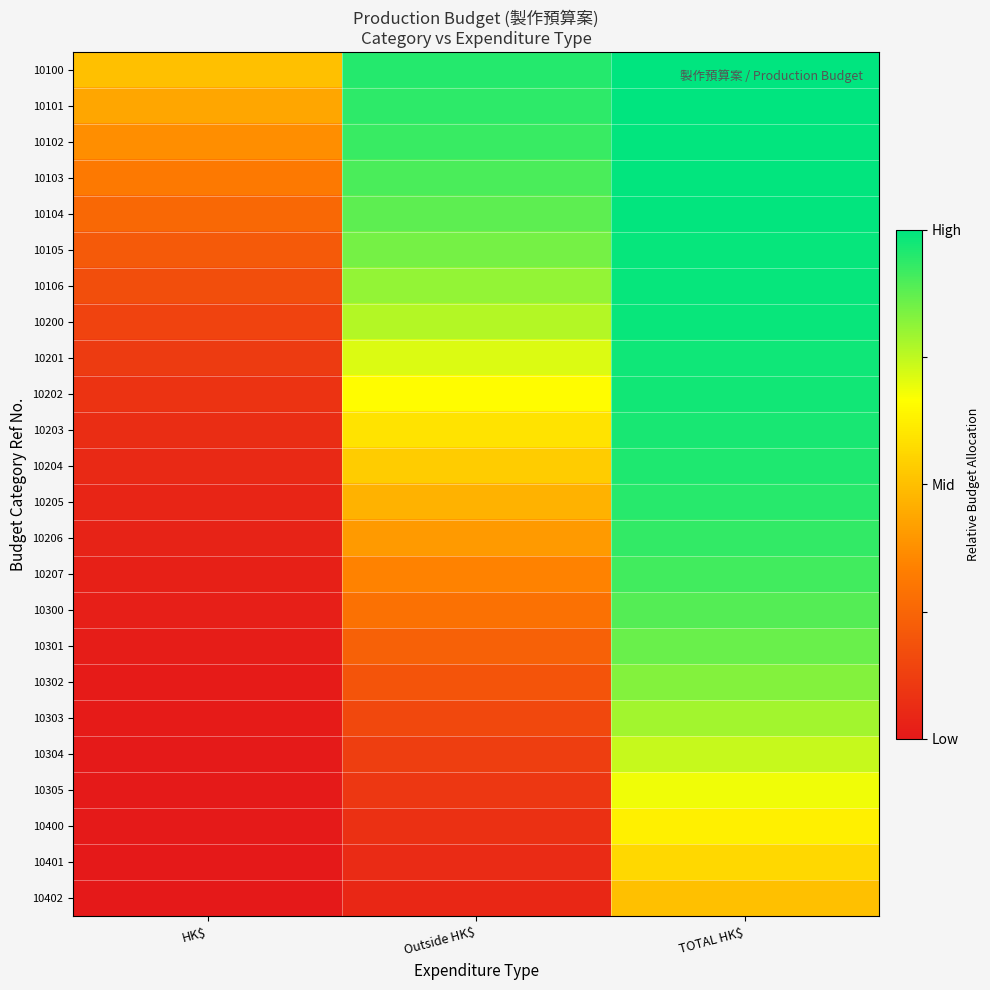

Reading left to right, transcribe all the data shown in this chart.

10100: HK$=0.5	Outside HK$=1.0	TOTAL HK$=1.0
10101: HK$=0.4	Outside HK$=0.9	TOTAL HK$=1.0
10102: HK$=0.4	Outside HK$=0.9	TOTAL HK$=1.0
10103: HK$=0.3	Outside HK$=0.9	TOTAL HK$=1.0
10104: HK$=0.3	Outside HK$=0.9	TOTAL HK$=1.0
10105: HK$=0.2	Outside HK$=0.8	TOTAL HK$=1.0
10106: HK$=0.2	Outside HK$=0.8	TOTAL HK$=1.0
10200: HK$=0.1	Outside HK$=0.8	TOTAL HK$=1.0
10201: HK$=0.1	Outside HK$=0.7	TOTAL HK$=1.0
10202: HK$=0.1	Outside HK$=0.7	TOTAL HK$=1.0
10203: HK$=0.1	Outside HK$=0.6	TOTAL HK$=1.0
10204: HK$=0.1	Outside HK$=0.5	TOTAL HK$=1.0
10205: HK$=0.0	Outside HK$=0.5	TOTAL HK$=0.9
10206: HK$=0.0	Outside HK$=0.4	TOTAL HK$=0.9
10207: HK$=0.0	Outside HK$=0.3	TOTAL HK$=0.9
10300: HK$=0.0	Outside HK$=0.3	TOTAL HK$=0.9
10301: HK$=0.0	Outside HK$=0.2	TOTAL HK$=0.9
10302: HK$=0.0	Outside HK$=0.2	TOTAL HK$=0.8
10303: HK$=0.0	Outside HK$=0.2	TOTAL HK$=0.8
10304: HK$=0.0	Outside HK$=0.1	TOTAL HK$=0.7
10305: HK$=0.0	Outside HK$=0.1	TOTAL HK$=0.7
10400: HK$=0.0	Outside HK$=0.1	TOTAL HK$=0.6
10401: HK$=0.0	Outside HK$=0.1	TOTAL HK$=0.6
10402: HK$=0.0	Outside HK$=0.0	TOTAL HK$=0.5